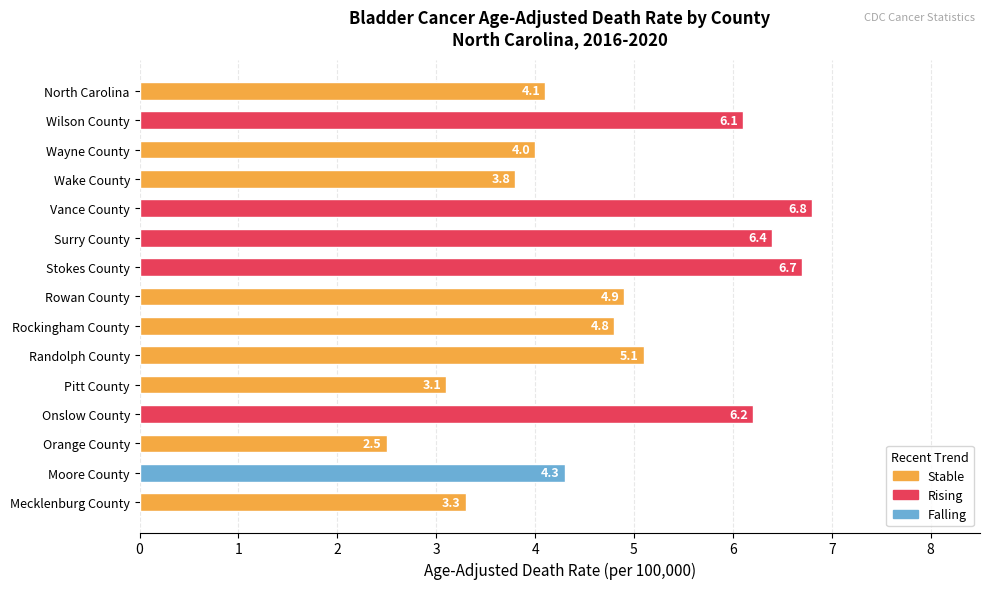

What is the smallest value displayed?

2.5